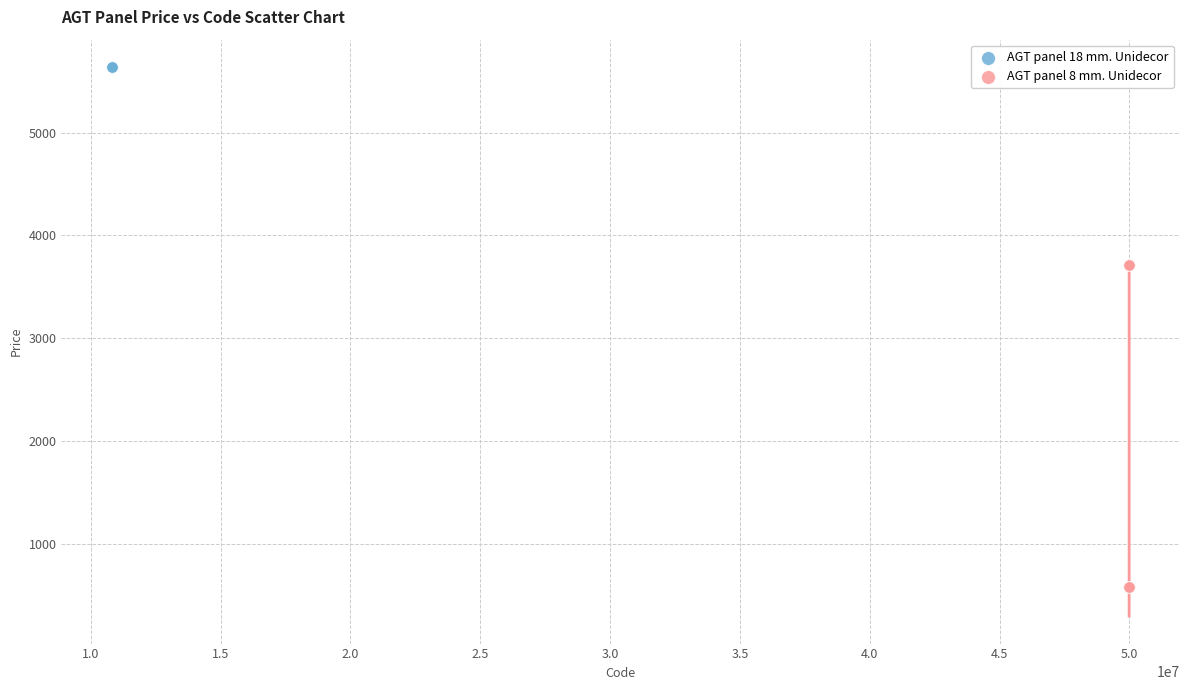

Which series contains the lowest Y value?

AGT panel 8 mm. Unidecor